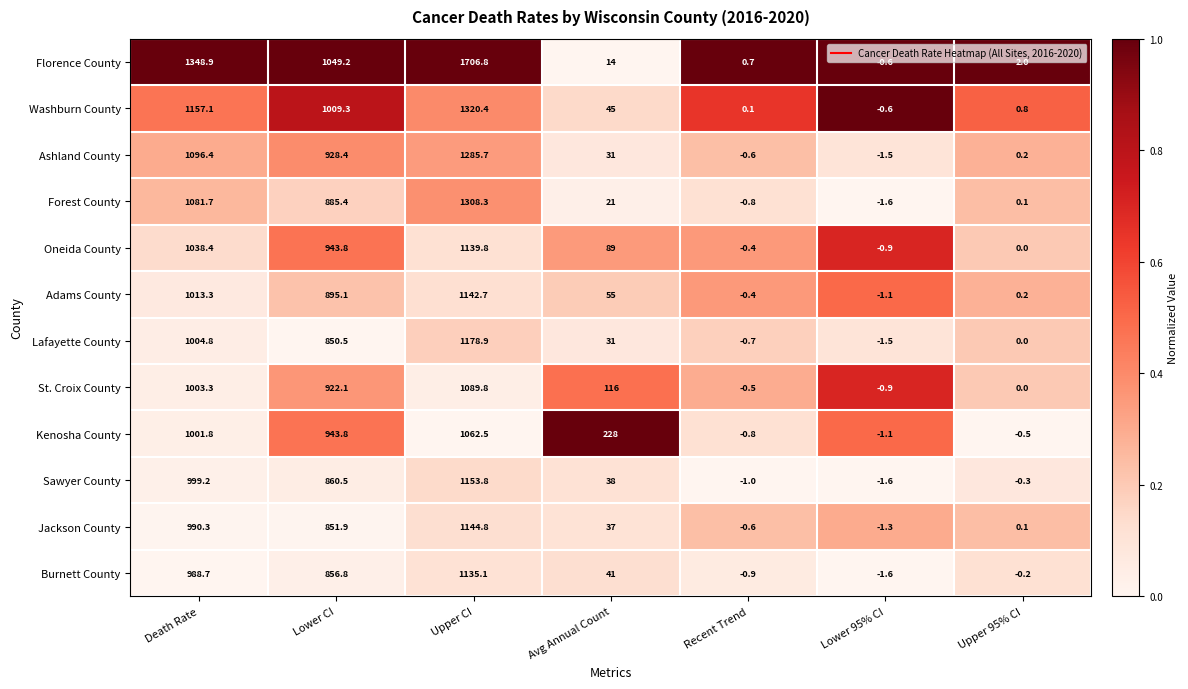

At which category is the sum across all series the highest?

Upper CI